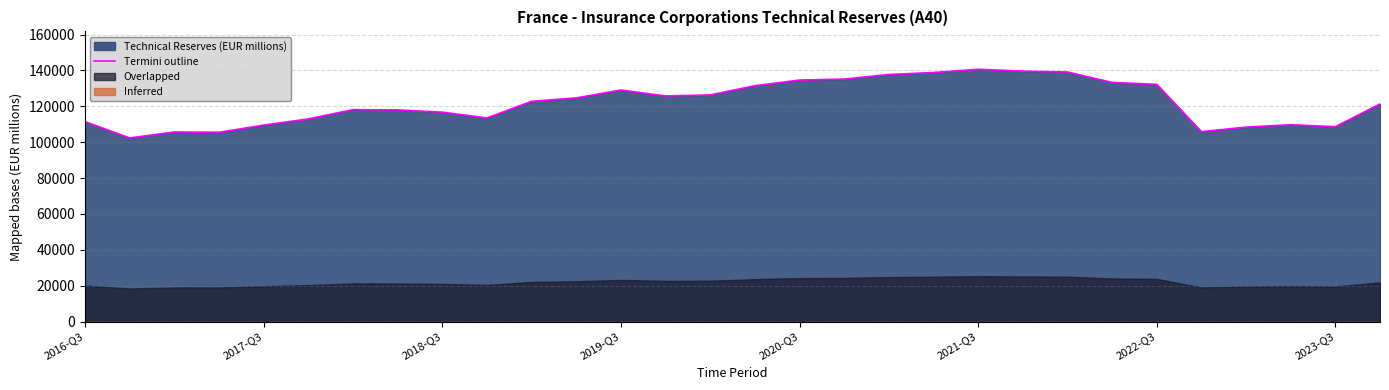

How many interior local peaks (higher than both neighbors) does the data have?

5